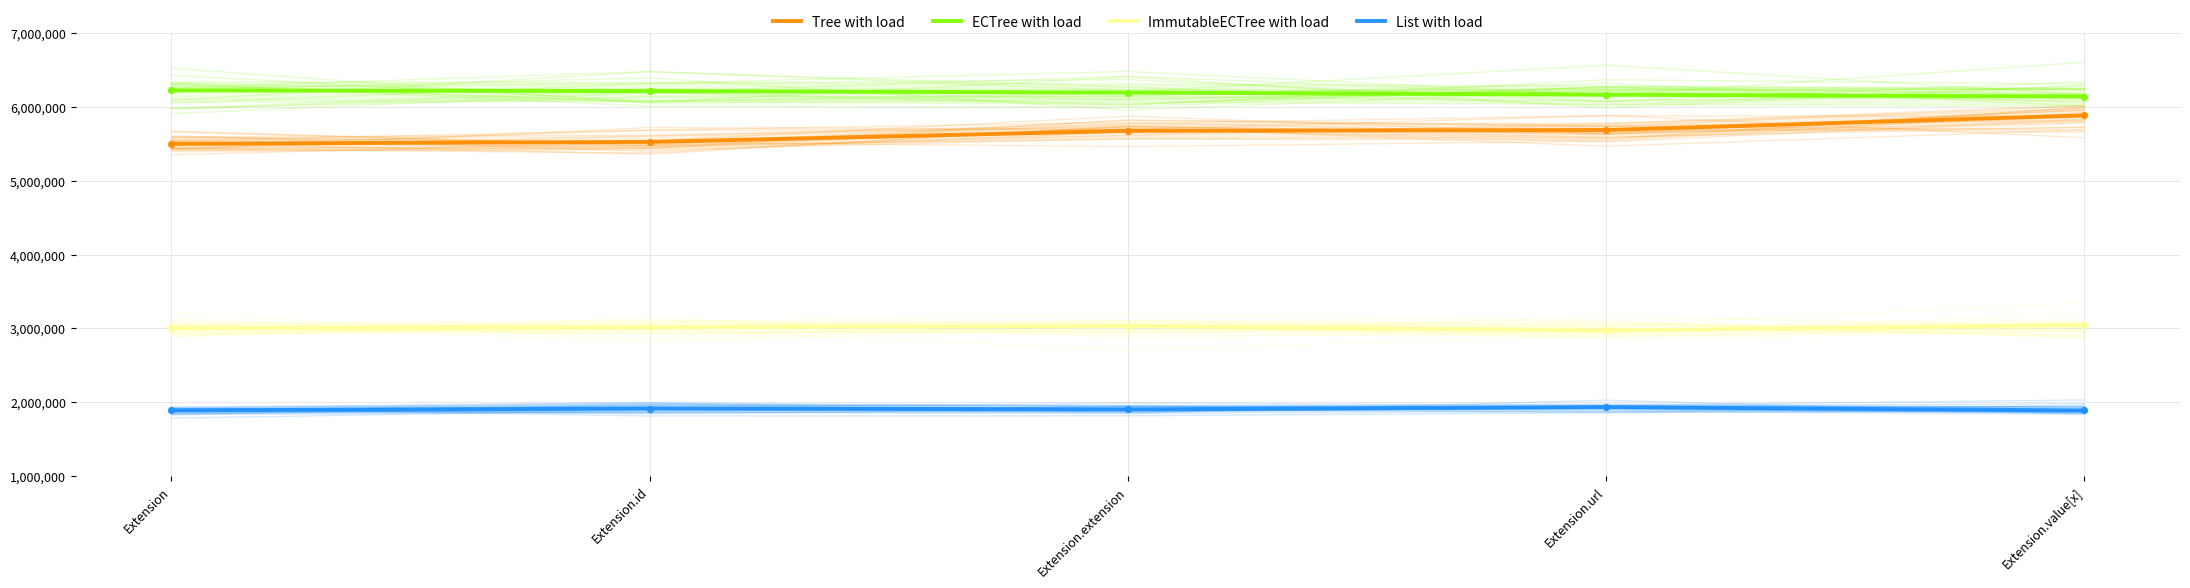

Is the value of Tree with load at Extension.id greater than the value of ImmutableECTree with load at Extension.value[x]?

Yes